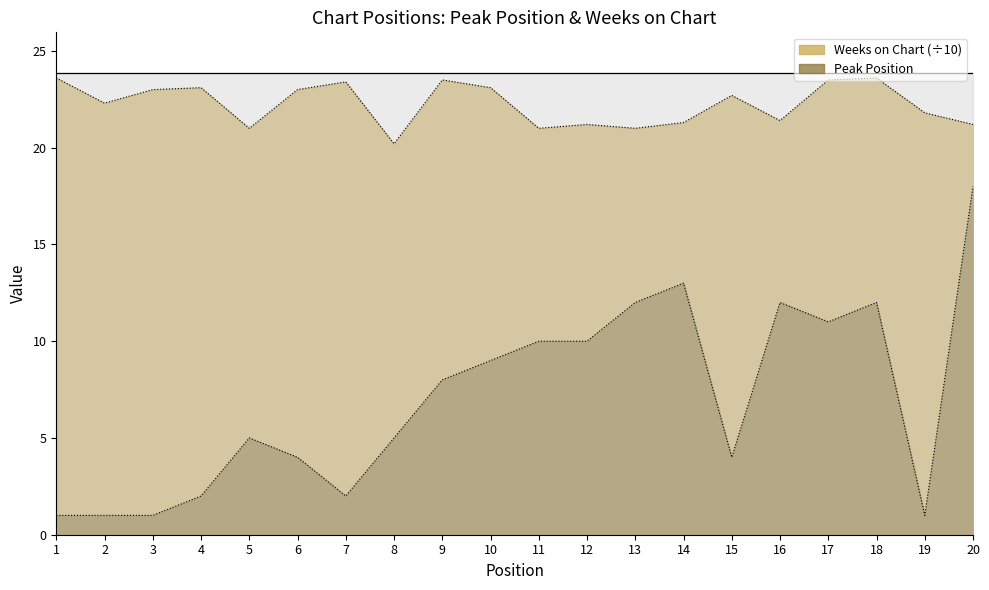

True or false: Weeks on Chart and Peak Position cross at least once.

False